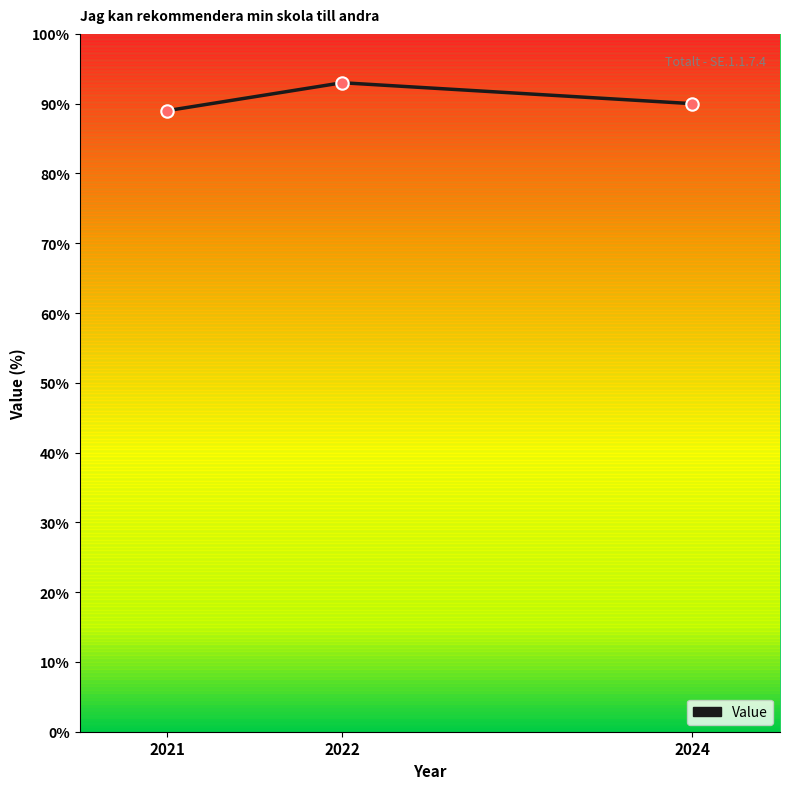

Between 2024 and 2022, which is larger?

2022